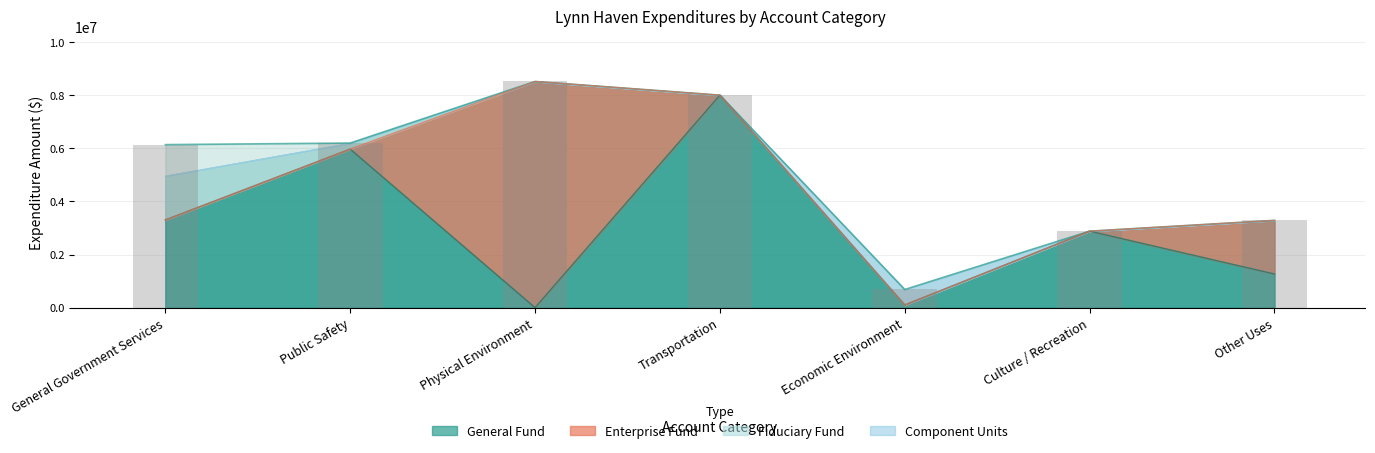

Is it true that Per Capita Total equals 3623036 at Public Safety?

False